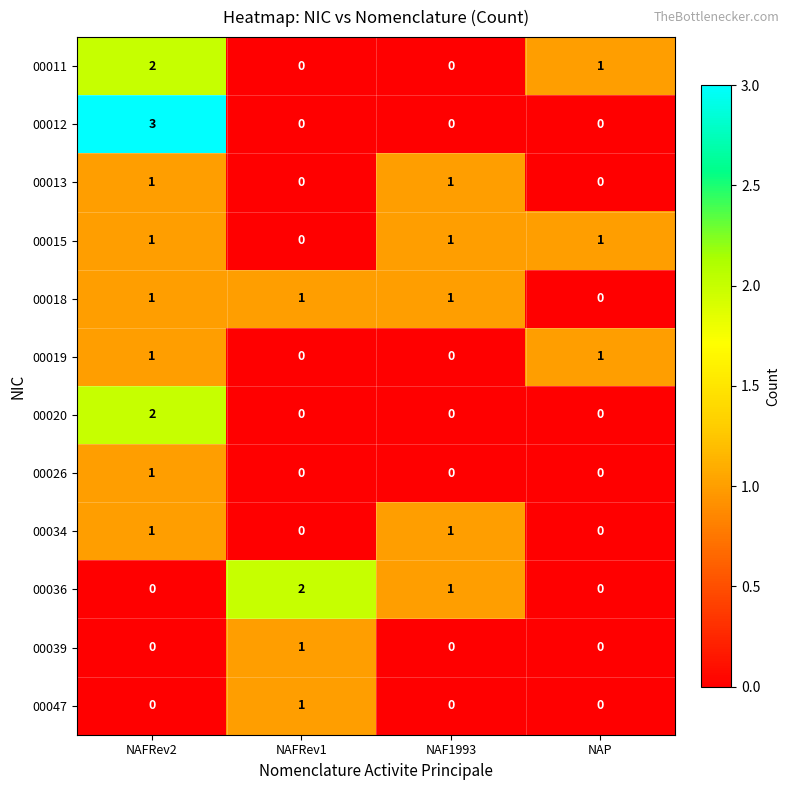

What is the greatest value displayed?

3